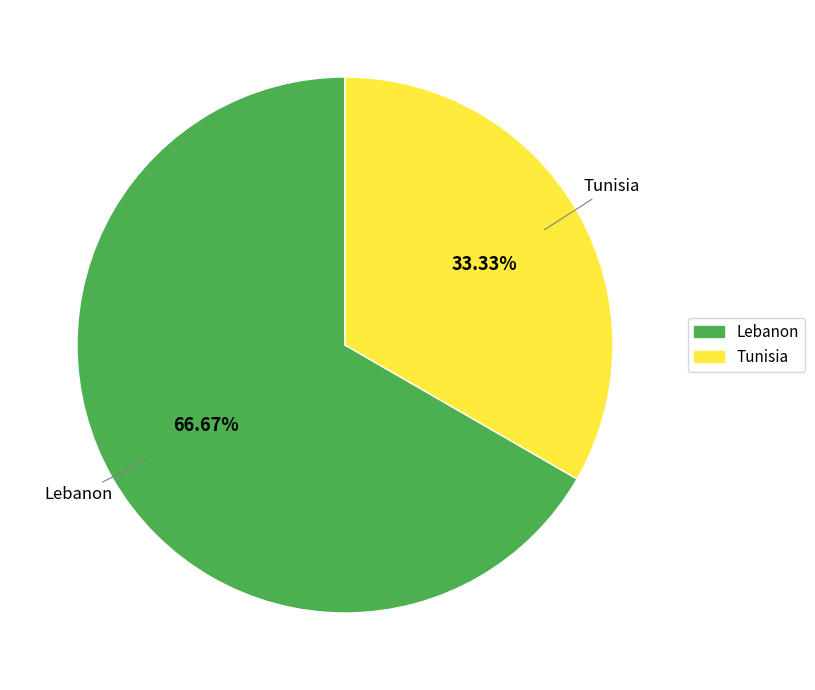

Combined, what portion of the pie is Tunisia and Lebanon?

100.0%